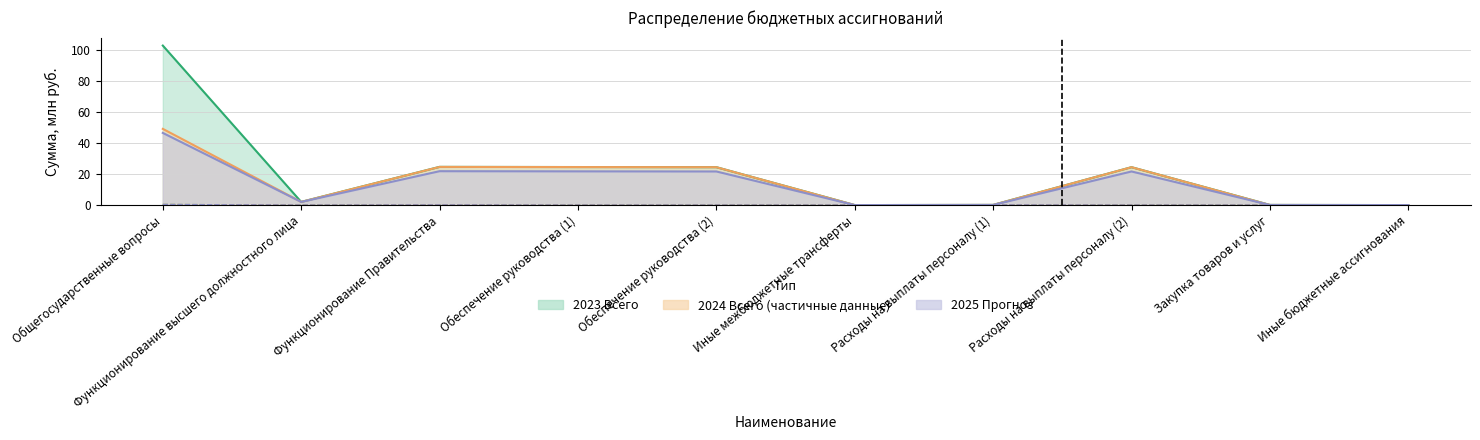

At which category does 2023 Всего reach its first local peak?

Функционирование Правительства